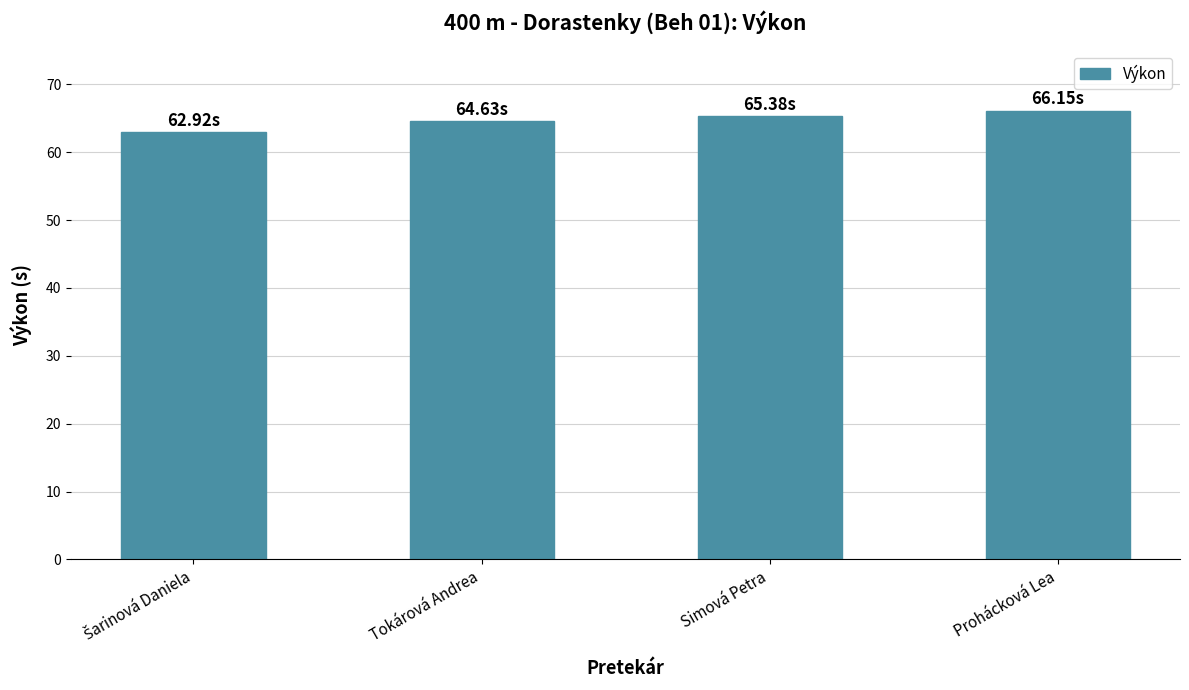

How many distinct data groups are displayed?

1